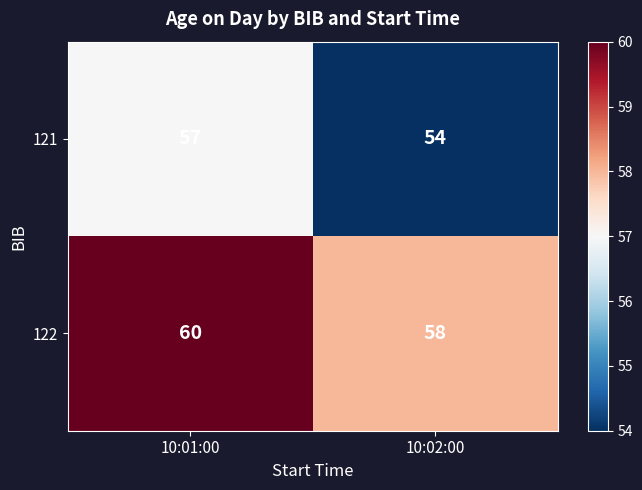

Reading left to right, list all the values displayed in this chart.

121: 57	54
122: 60	58